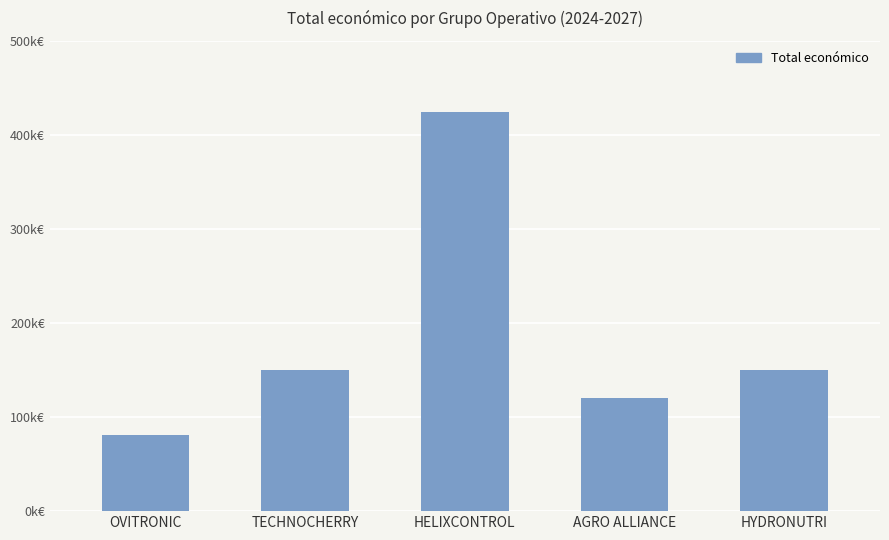

At which label is the value closest to 252609?

HYDRONUTRI